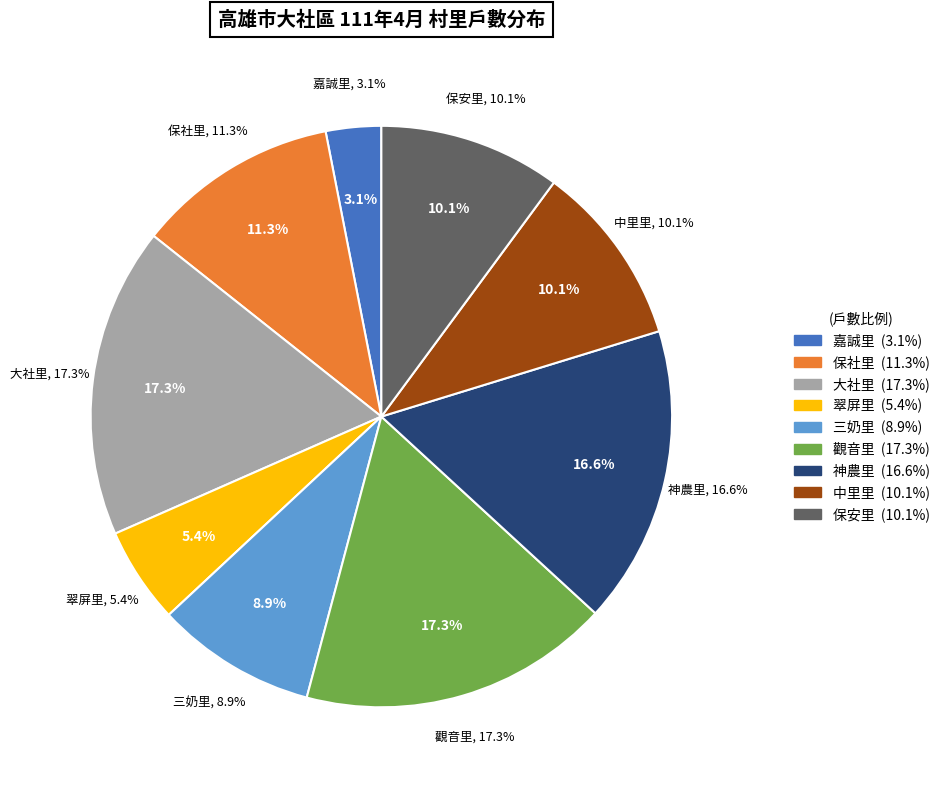

Is it true that 保安里 is 16% of the pie?

False